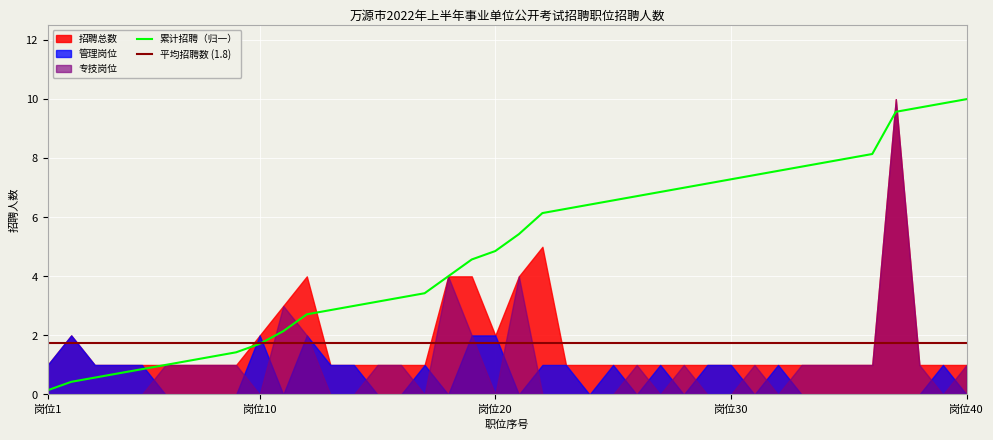

Which series has the largest range (max minus min)?

专技岗位